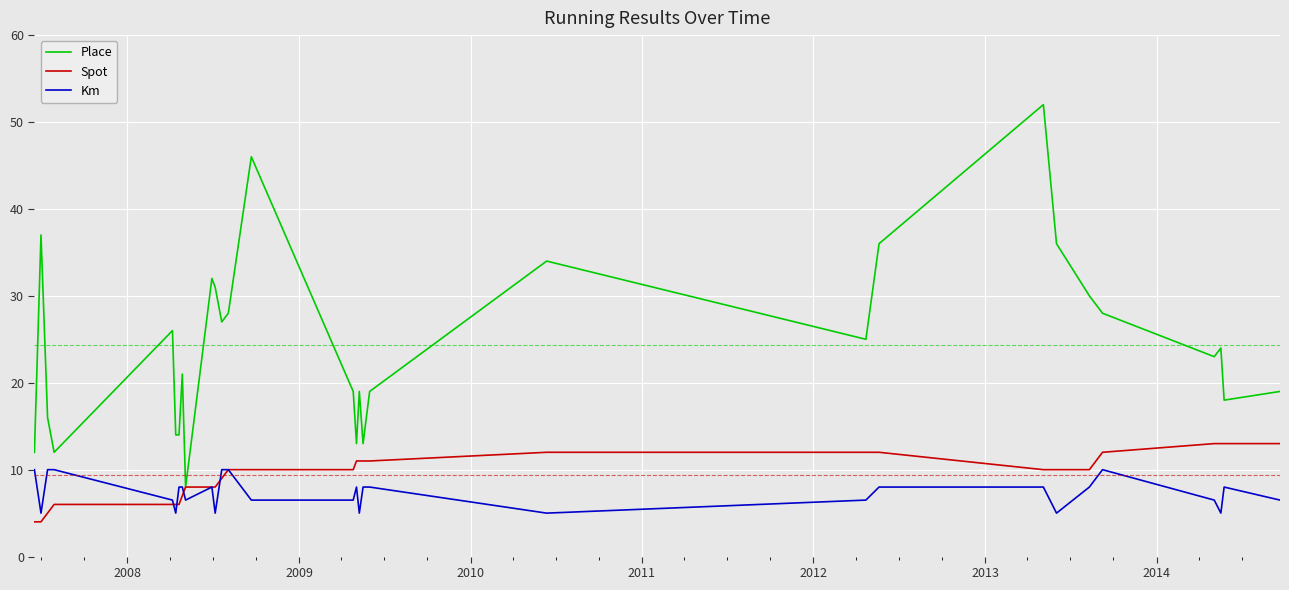

True or false: Km and Place intersect in this chart.

False